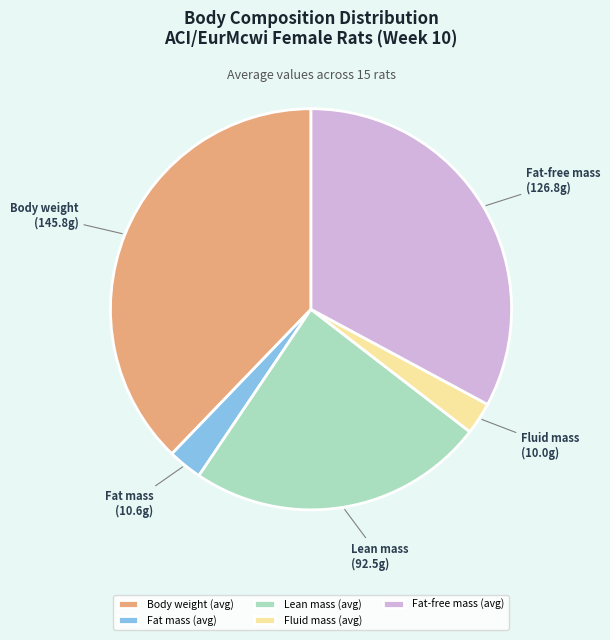

Is there a majority slice in this chart?

No